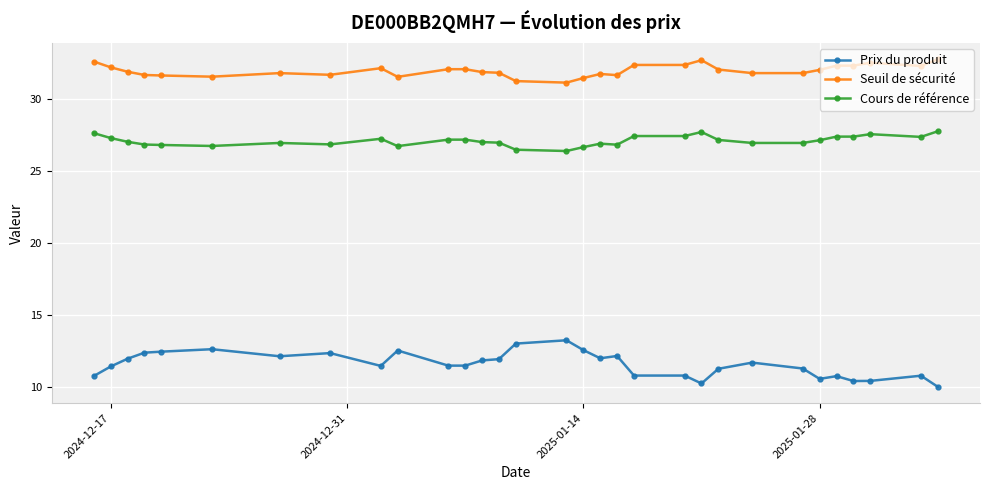

Which series has the widest spread of values?

Prix du produit